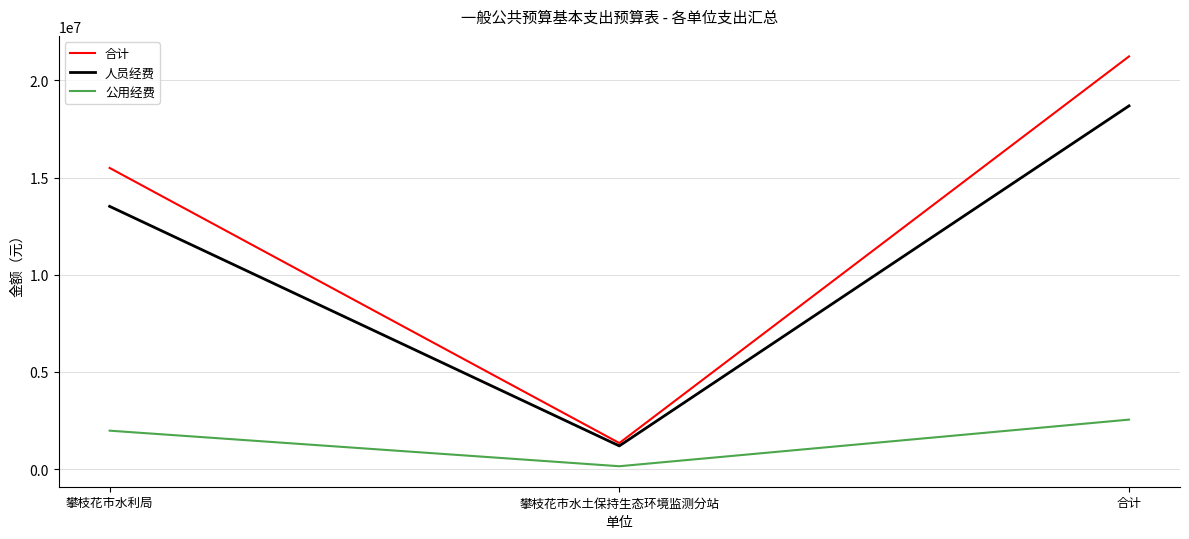

True or false: 公用经费 has a value of 147023.2 at 攀枝花市水土保持生态环境监测分站.

True